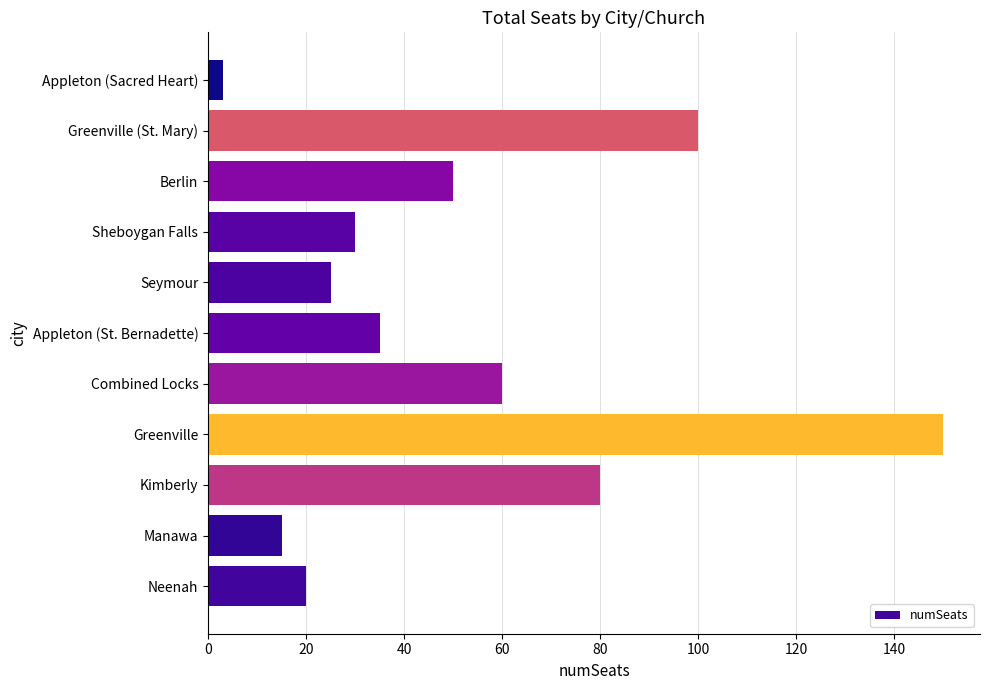

What is the difference between the second highest and second lowest values?

85